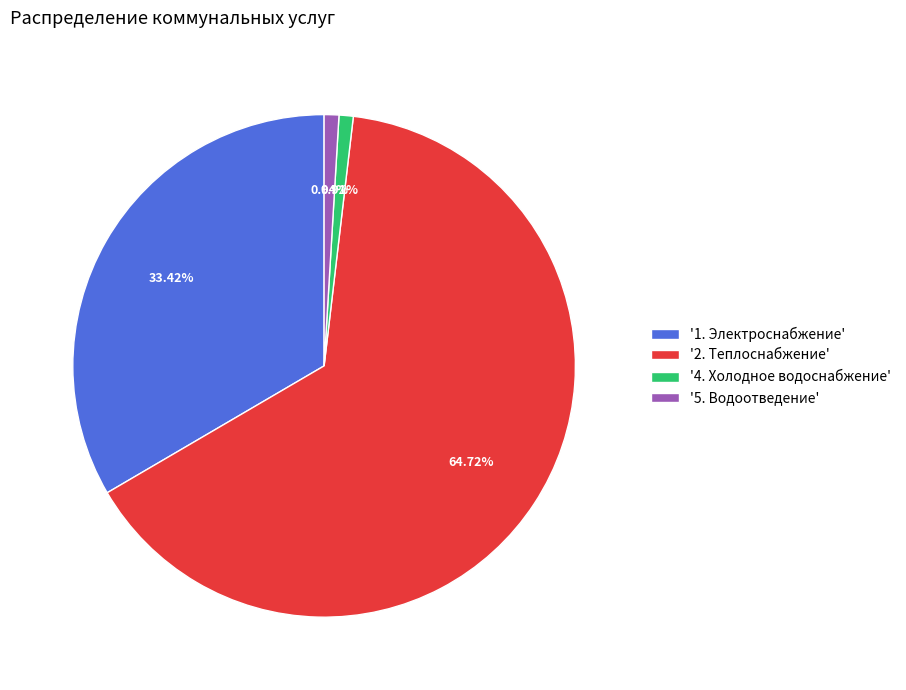

What is the ratio of the value at '1. Электроснабжение' to the value at '2. Теплоснабжение'?

0.5